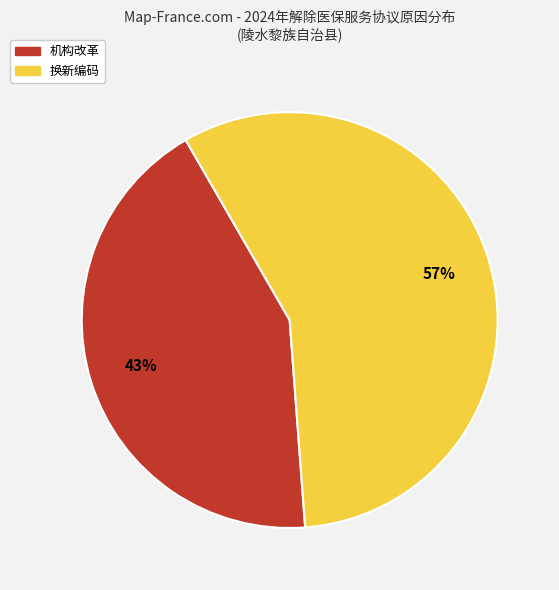

The 机构改革 slice represents 53% of the pie. True or false?

False